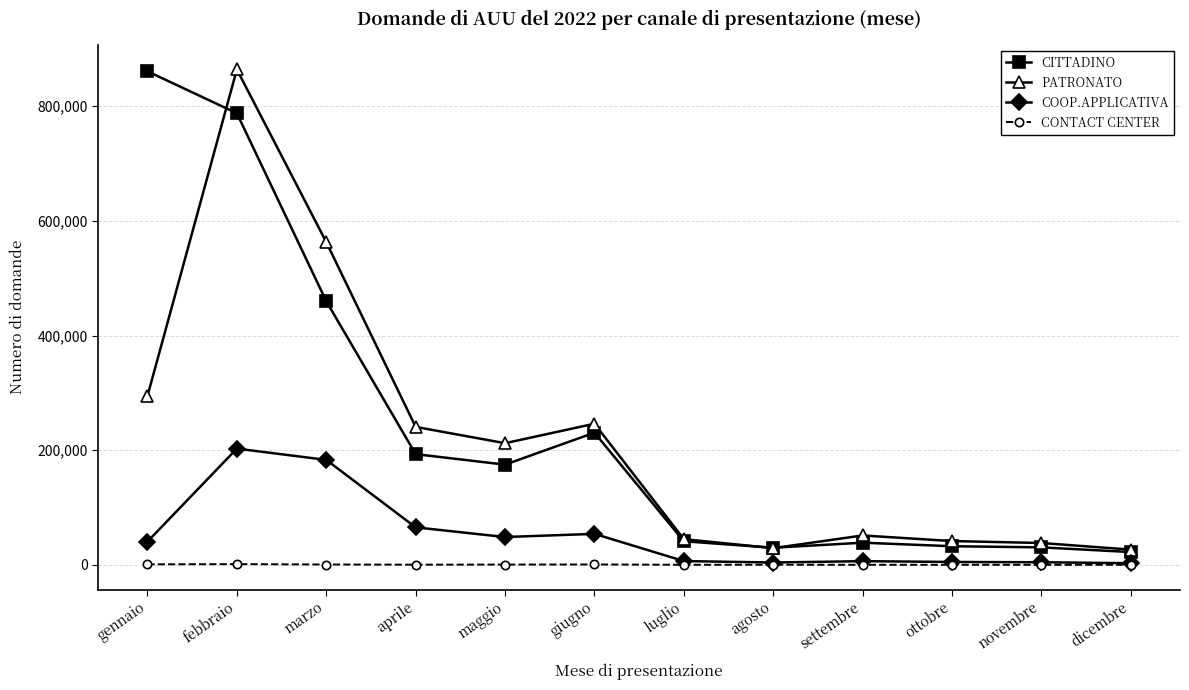

Is it true that COOP.APPLICATIVA equals 78788 at marzo?

False